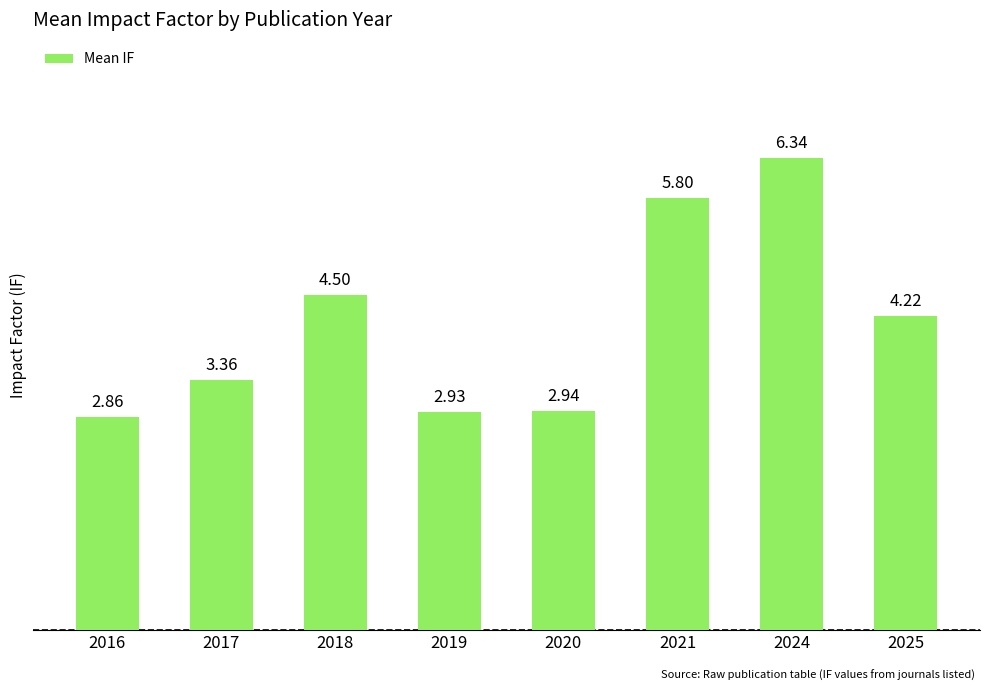

What is the difference between the values at 2018 and 2021?

1.3